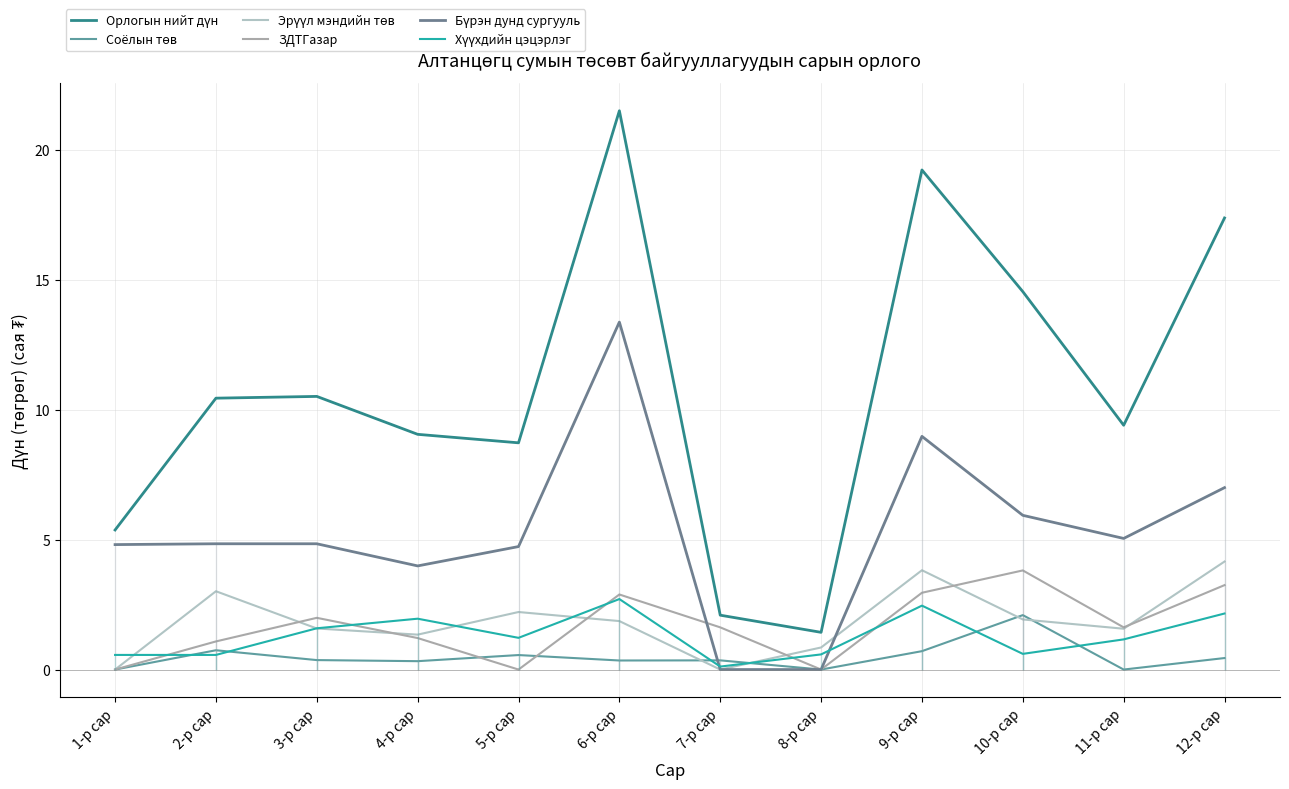

Which series has the largest total across all categories?

Орлогын нийт дүн